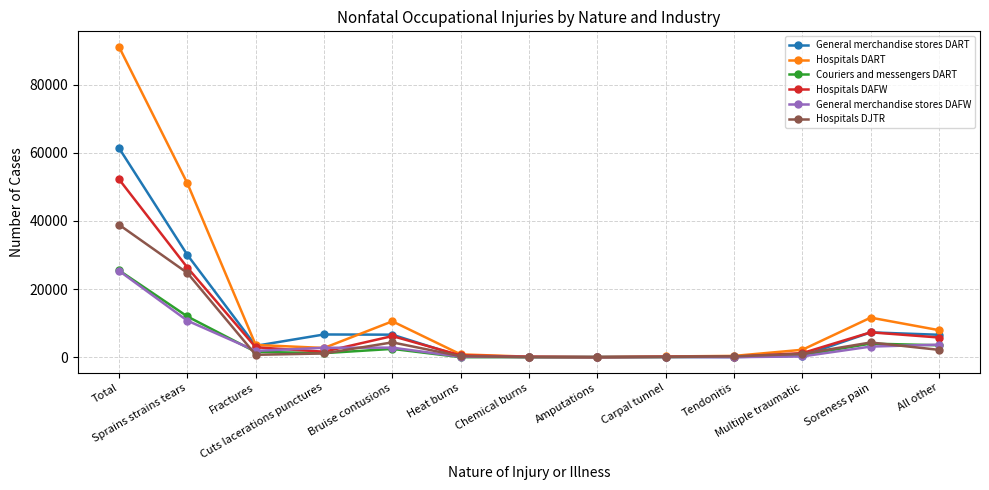

What is the value of the Hospitals DART point at the 5th from the left?

10520